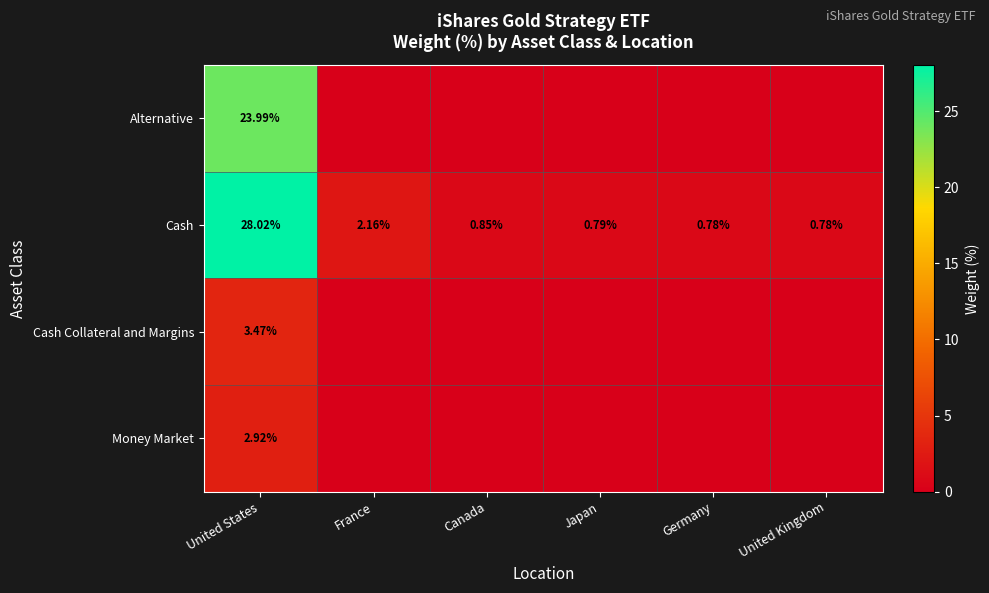

At which label is Cash closest to 14?

France